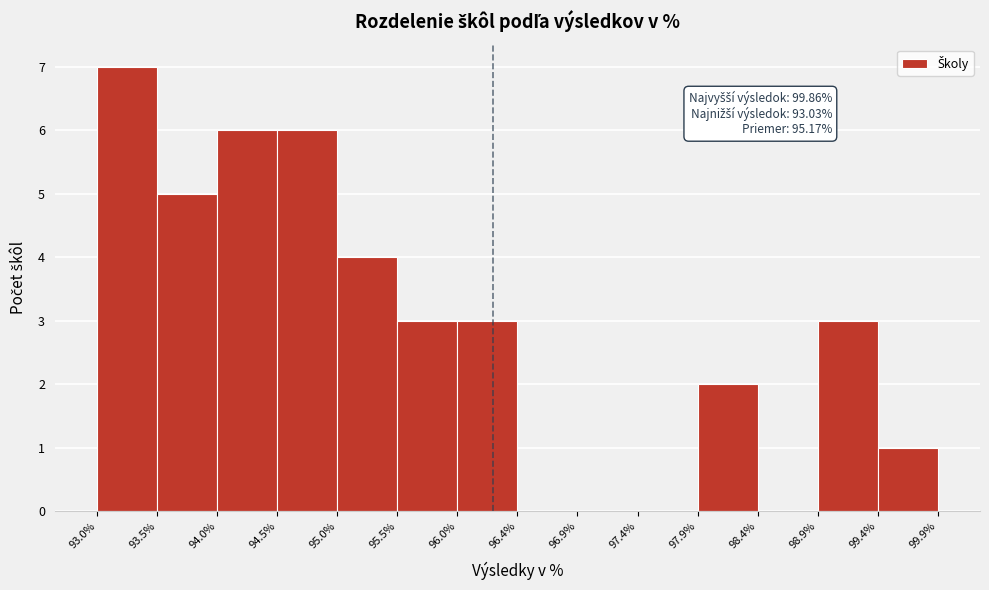

Which range on the x-axis has the tallest bar?

93.0% to 93.5%